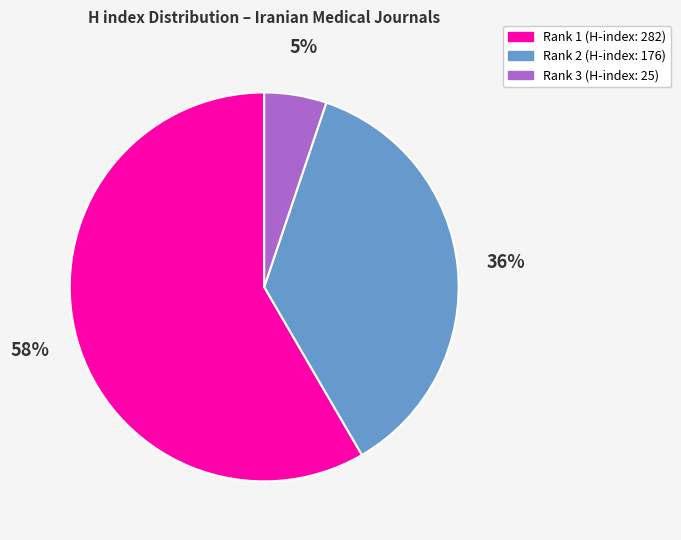

Is there any slice that represents more than half of the pie?

Yes